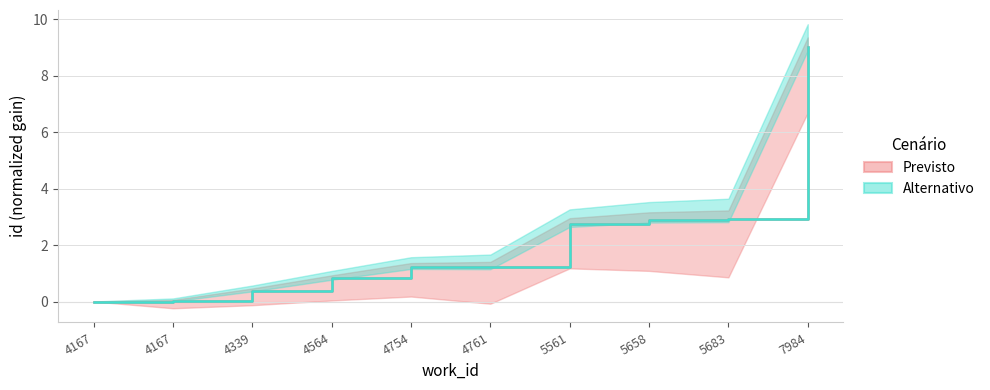

What is the total value across all series at 5683?

5.9